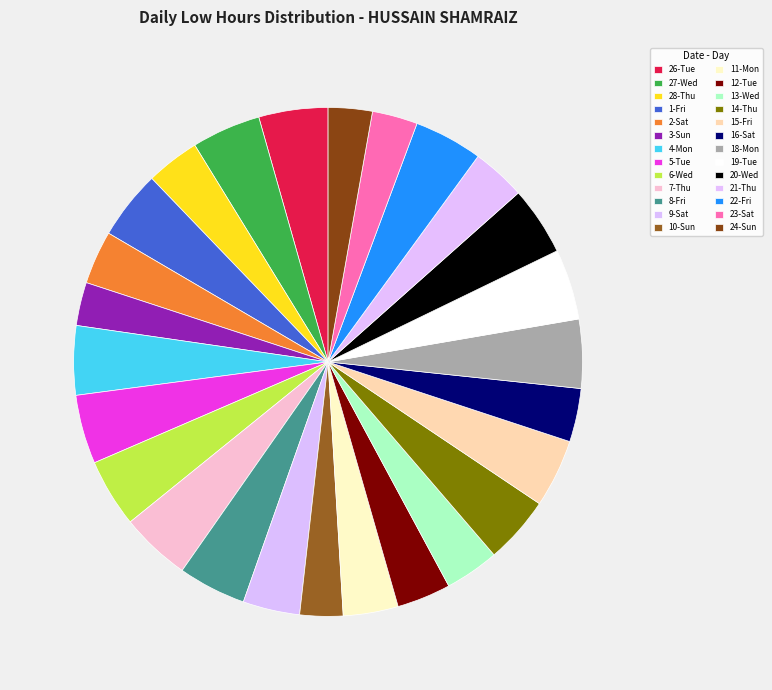

Which category has the smallest portion of the pie?

10-Sun